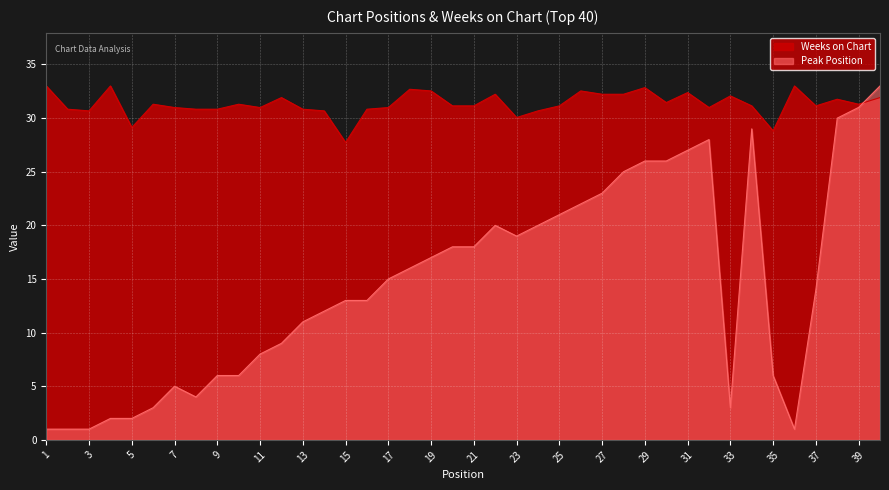

How many distinct data groups are displayed?

2